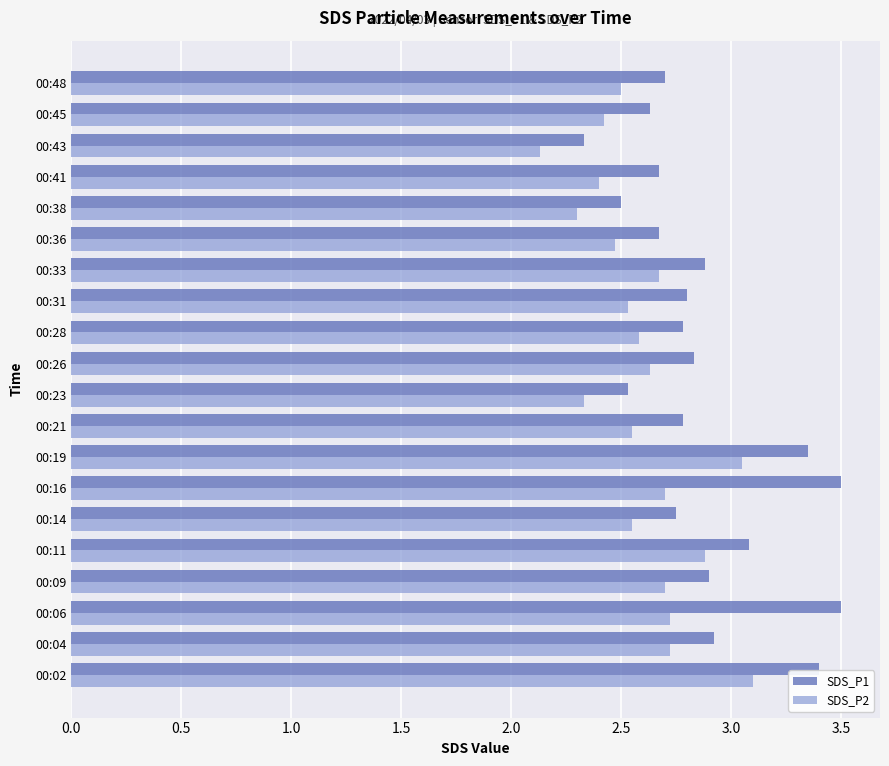

What is the difference between the maximum and minimum values in the SDS_P1 series?

1.2